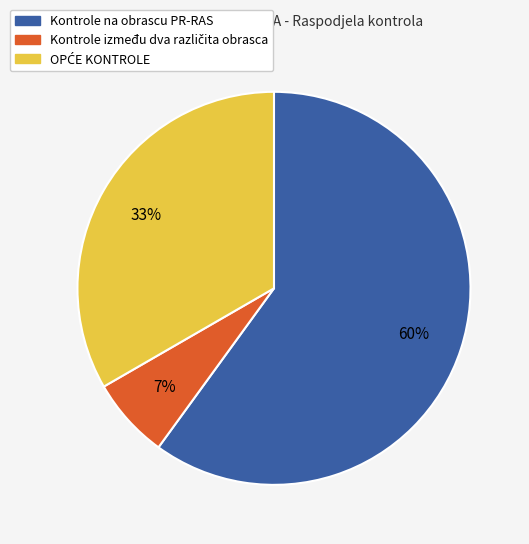

To the nearest percent, what portion does Kontrole na obrascu PR-RAS represent?

60%